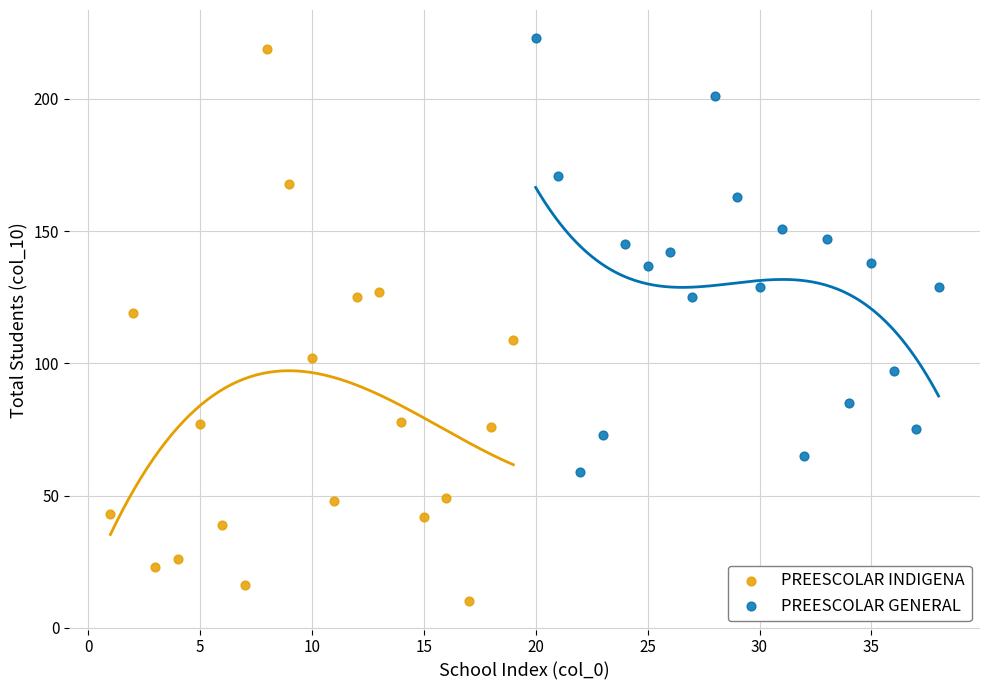

Which series contains the lowest Y value?

PREESCOLAR INDIGENA